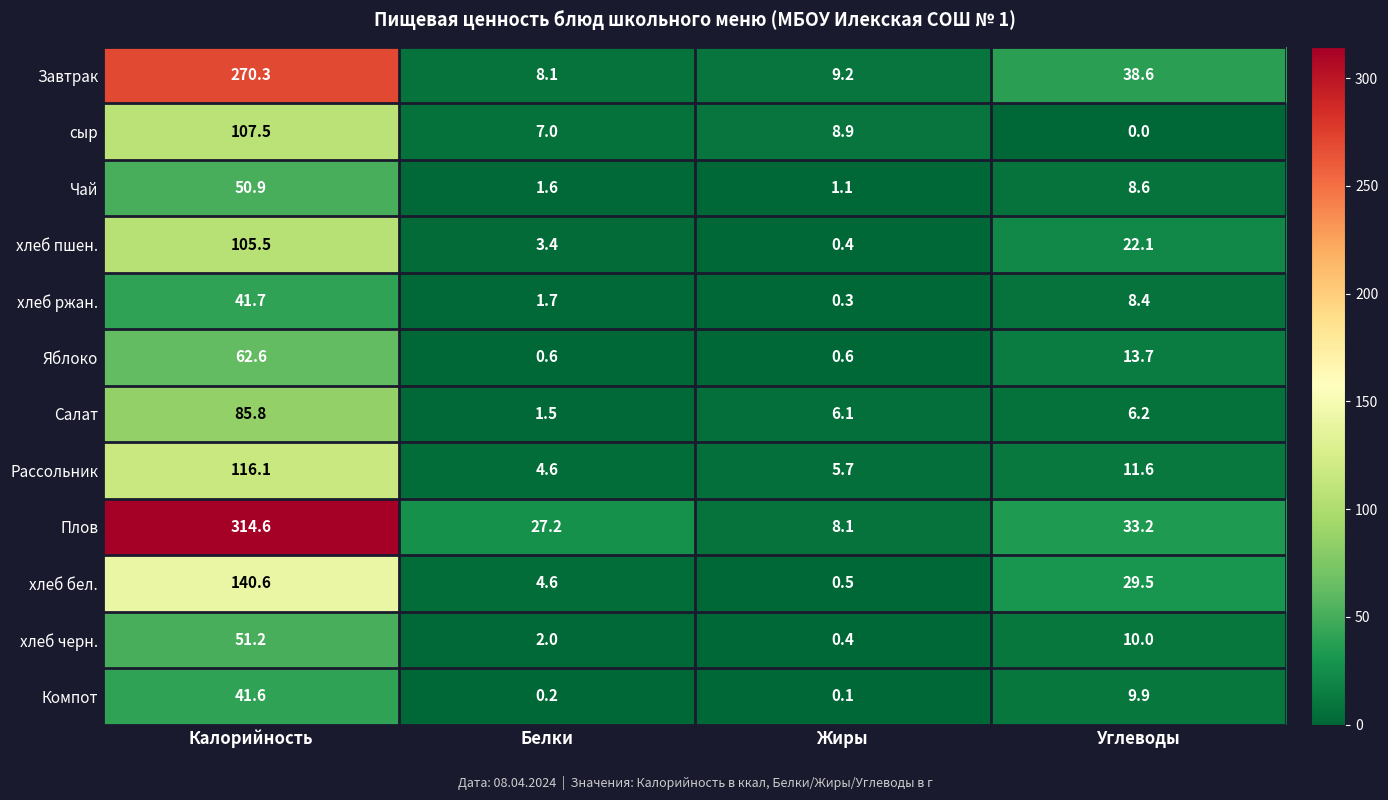

What is the maximum value shown in the chart?

314.6